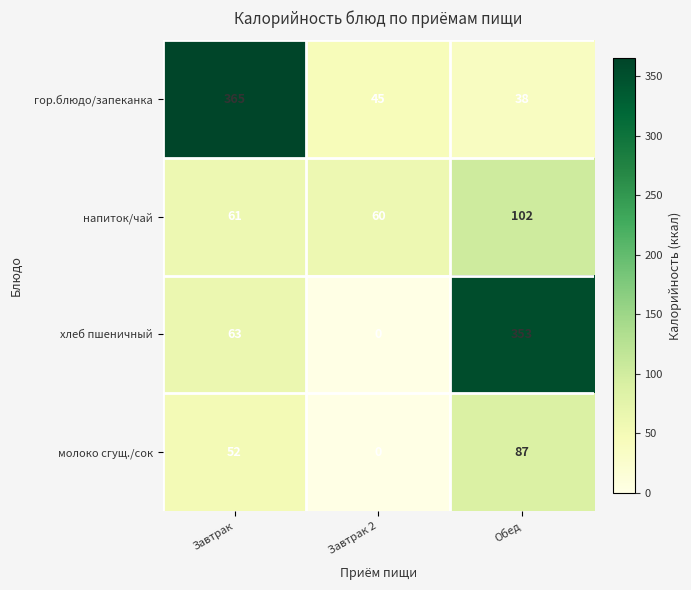

Which series has the largest total across all categories?

гор.блюдо/запеканка